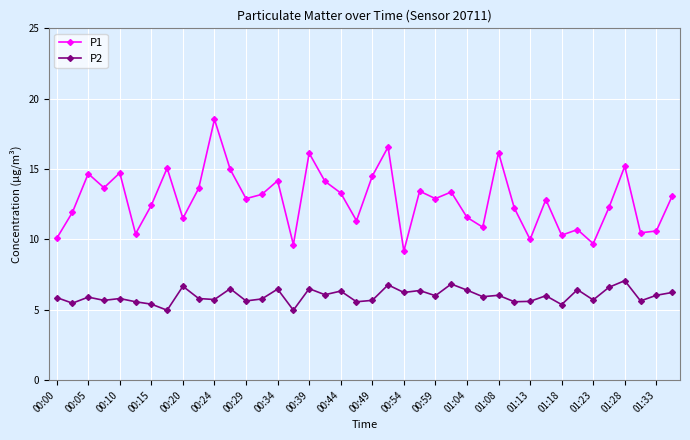

How many lines are shown in the chart?

2